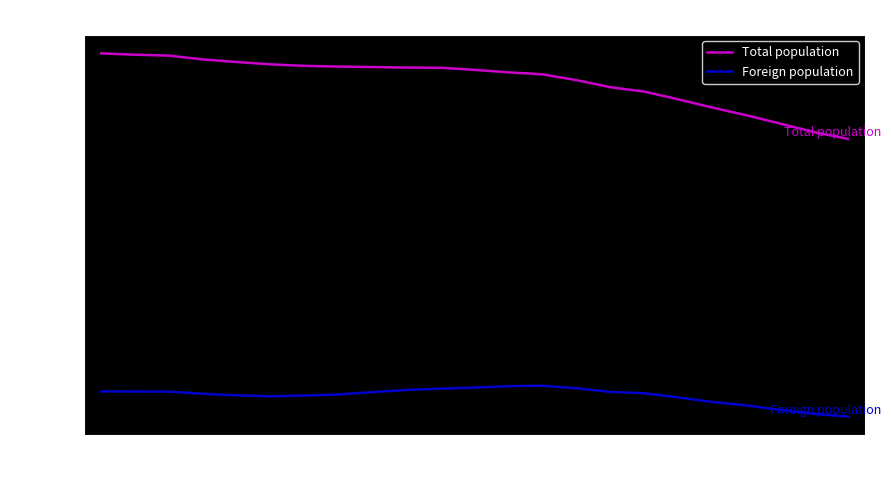

Reading left to right, what are all the values shown in this chart?

Total population: 477543	475789	474570	469638	466289	463259	461338	460375	459781	459148	458826	456118	452921	450336	442820	433671	427956	417974	407281	397403	386562	375582	366665
Foreign population: 39392	39311	39088	36285	34250	32984	34098	35452	38514	41316	42980	44318	46220	46742	43492	38692	37043	31607	25756	21314	15424	10291	6795